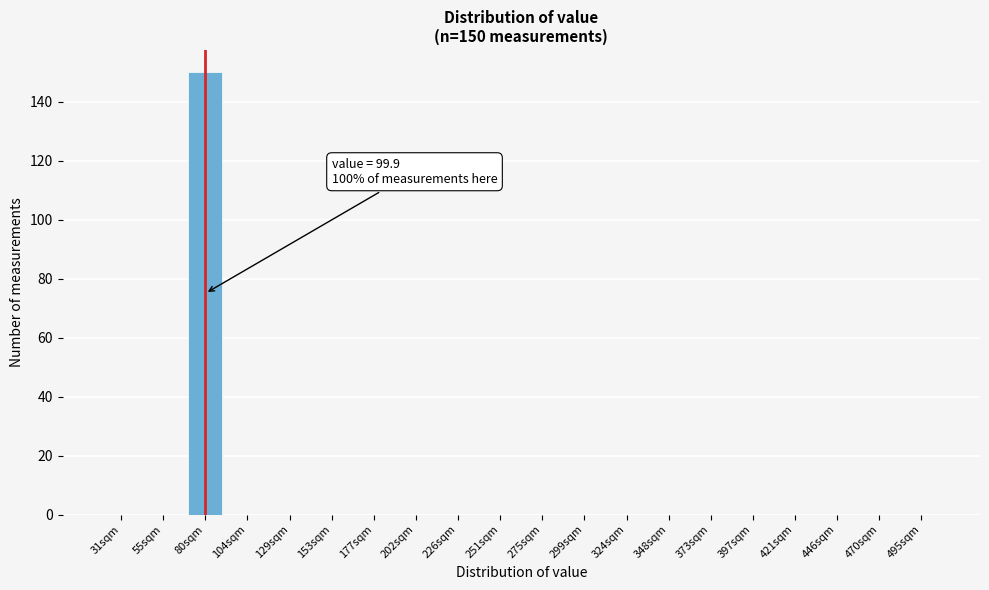

Reading right to left, list all the values displayed in this chart.

495sqm=0	470sqm=0	446sqm=0	421sqm=0	397sqm=0	373sqm=0	348sqm=0	324sqm=0	299sqm=0	275sqm=0	251sqm=0	226sqm=0	202sqm=0	177sqm=0	153sqm=0	129sqm=0	104sqm=0	80sqm=150	55sqm=0	31sqm=0